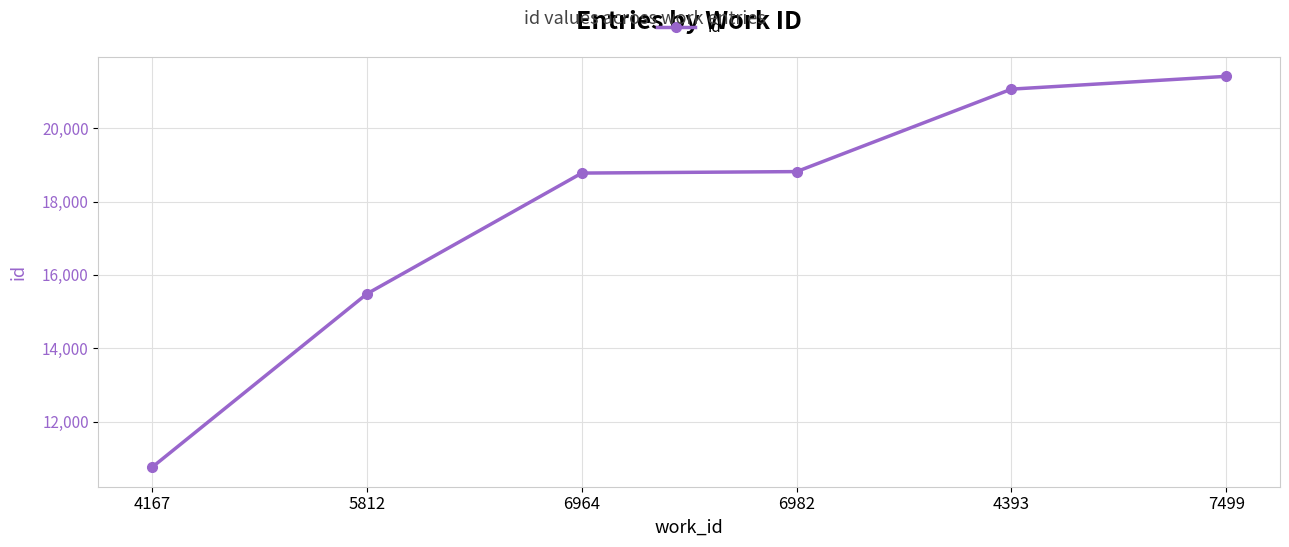

How many series are shown in this chart?

1